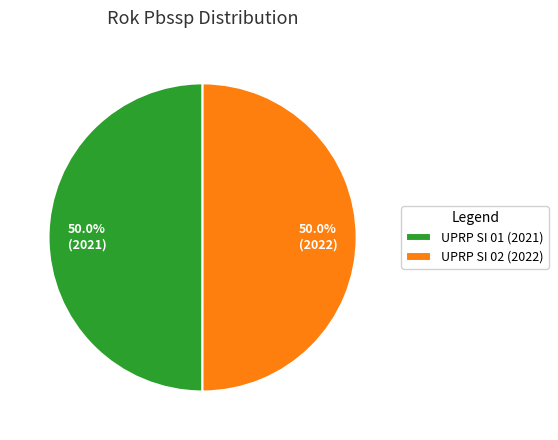

Approximately how many times larger is the value at UPRP SI 01 (2021) compared to UPRP SI 02 (2022)?

1.0